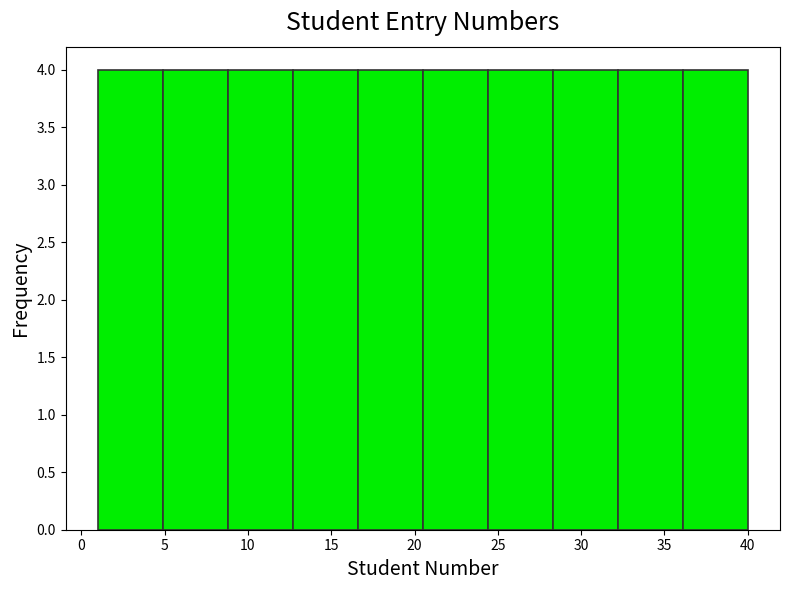

What is the height of the bar covering 8.8 to 12.7 on the x-axis? Neither the bar edges nor the heights are printed on the chart, so give them approximately, as read against the axes.

4